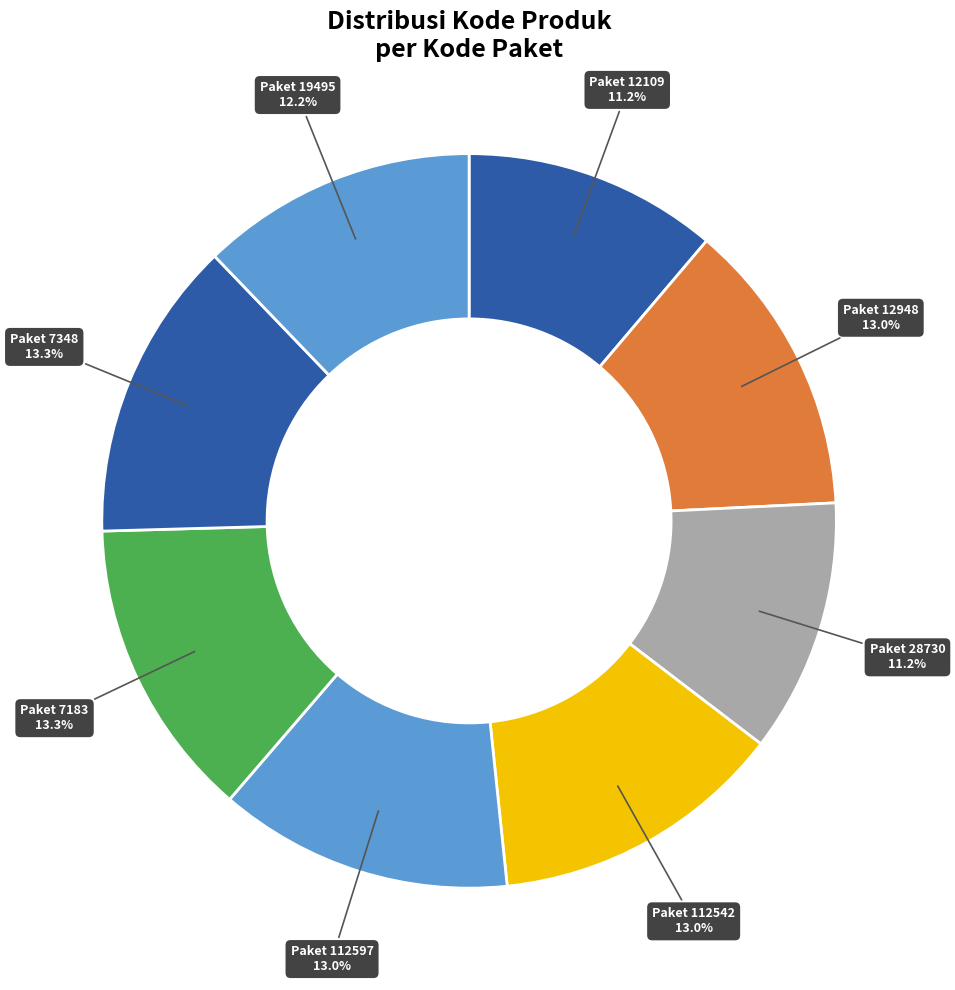

How many slices are in this pie chart?

8